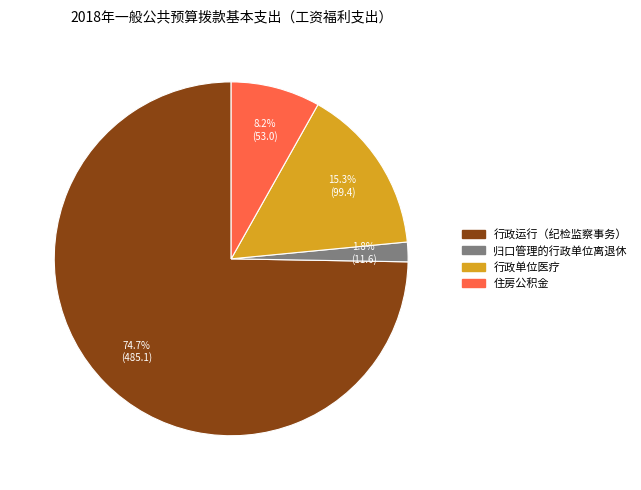

To the nearest percent, what is the difference between the largest and smallest slice percentages?

73%